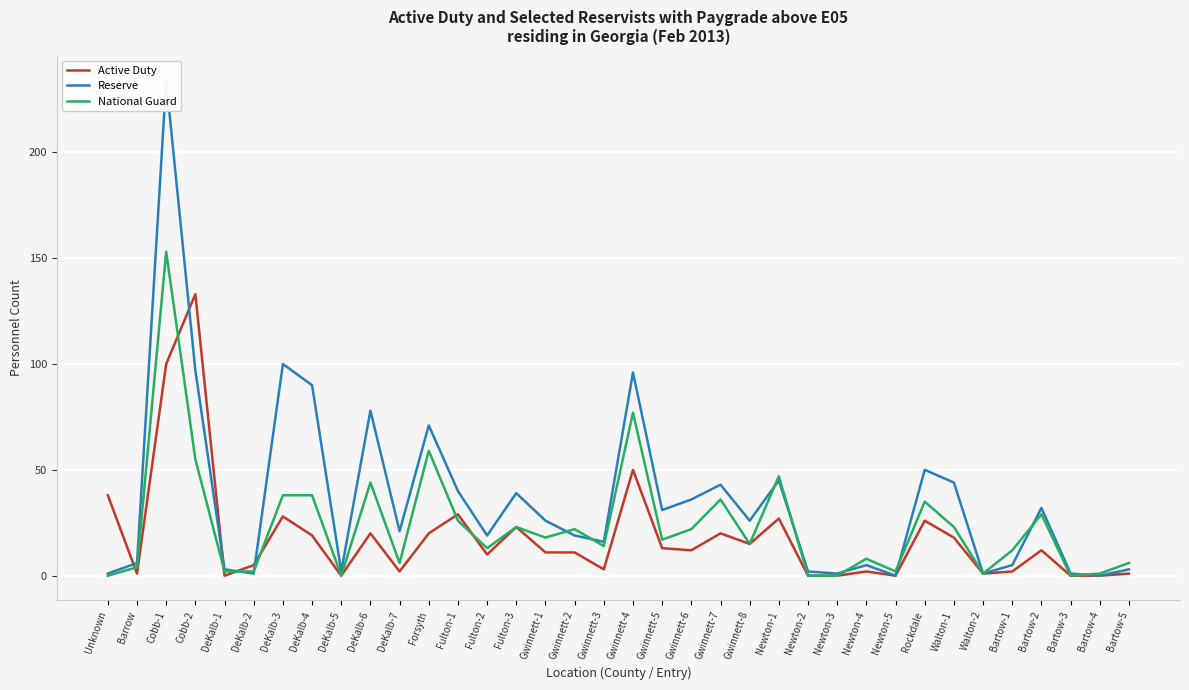

What is the spread (max minus min) of values at DeKalb-7?

19